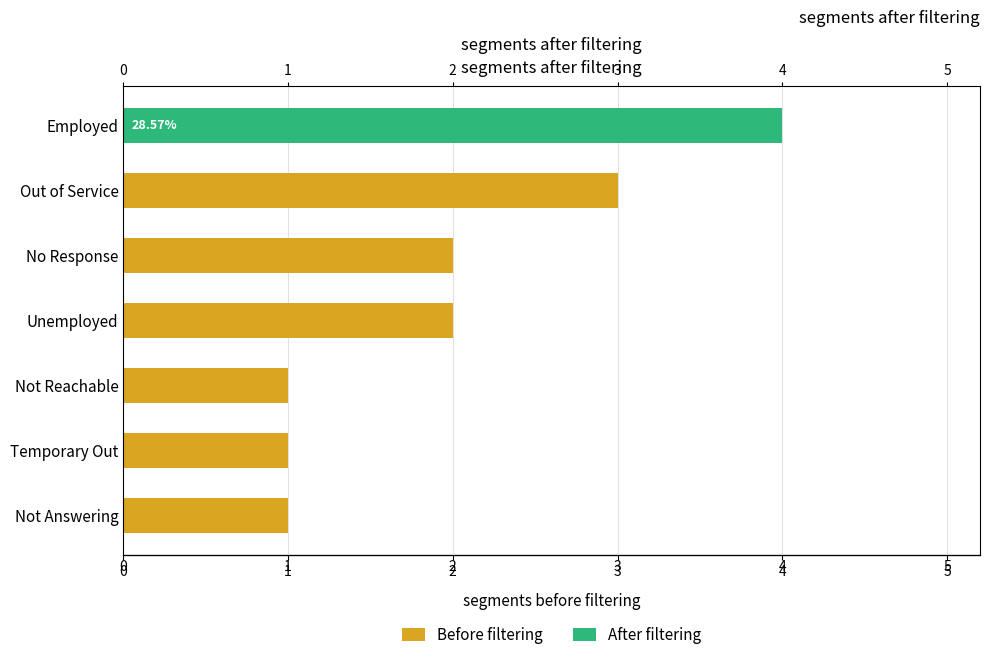

The Before filtering series shows 2 at 2. True or false?

True